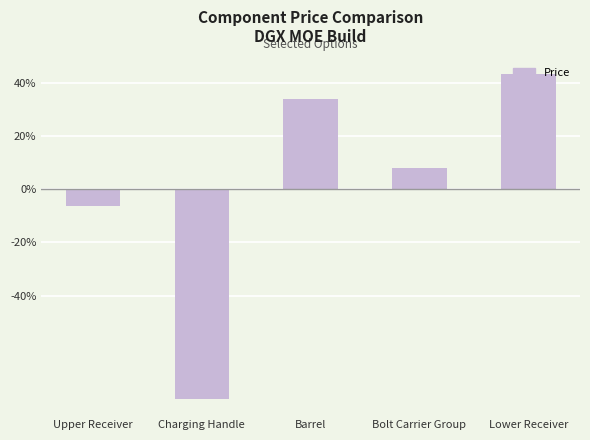

What is the difference between the second highest and minimum values?

112.7